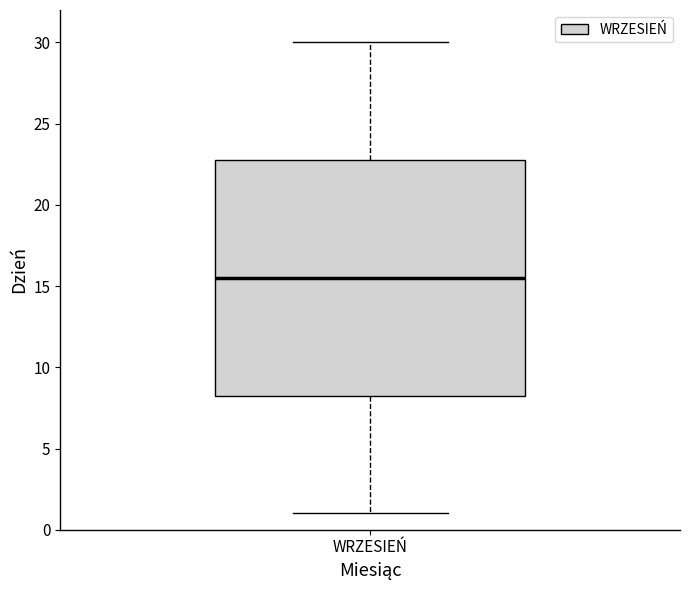

Read this box plot against the y-axis: the position of the median line, the range covered by the box, and the ends of both whiskers. The values are not printed on the chart, so give them approximately, as read against the axis.

median 15.5, box 8.5 to 23.0, whiskers 1.0 to 30.0